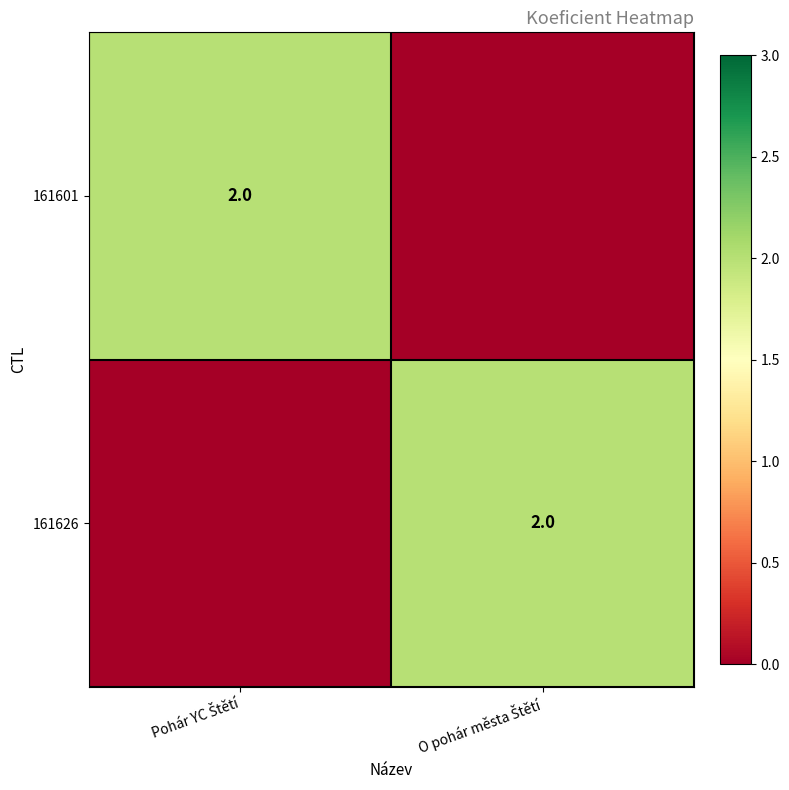

How many positive values does the 161601 series have?

1